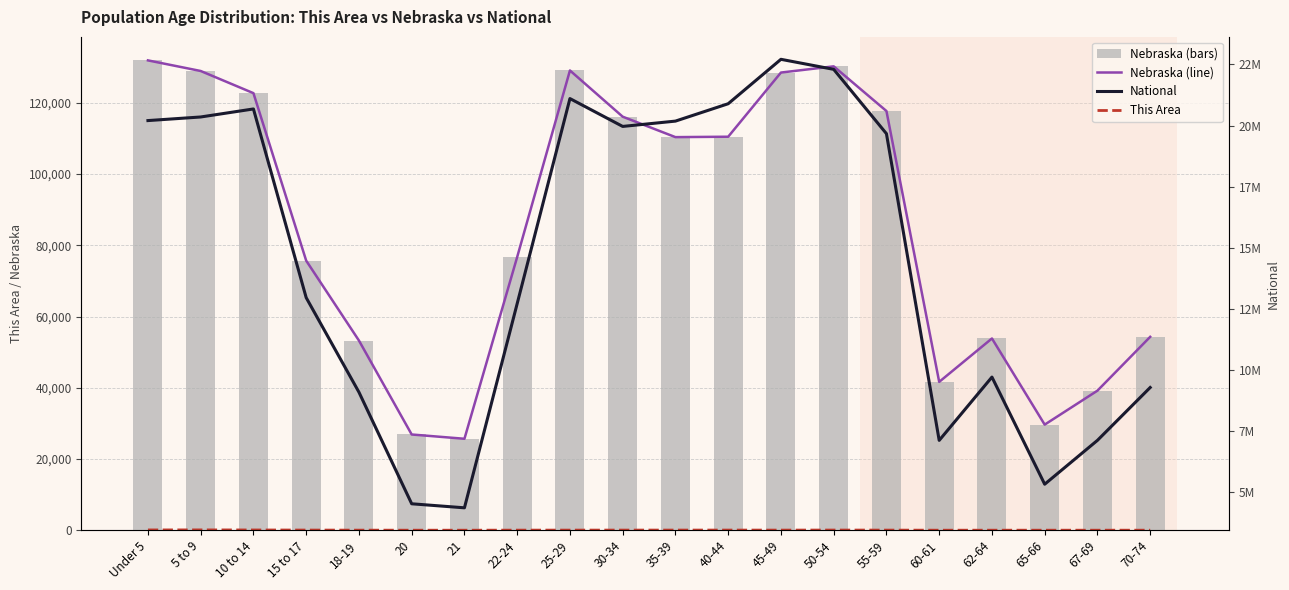

List the labels in order of Nebraska (line) value, largest first.

Under 5, 50-54, 25-29, 5 to 9, 45-49, 10 to 14, 55-59, 30-34, 40-44, 35-39, 22-24, 15 to 17, 70-74, 62-64, 18-19, 60-61, 67-69, 65-66, 20, 21